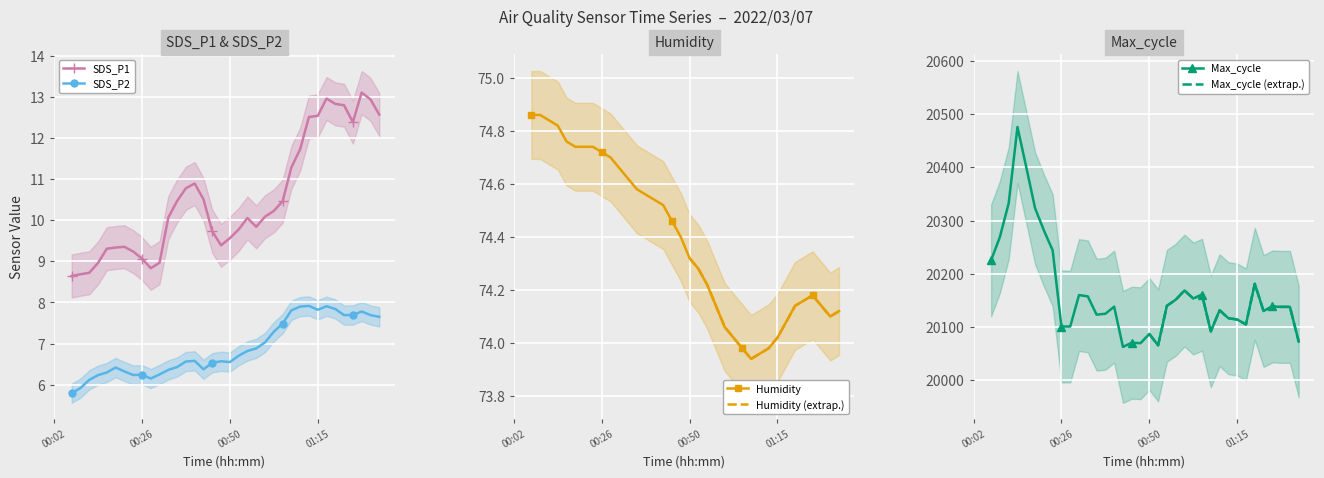

What is the highest value of the SDS_P2 series?

7.9